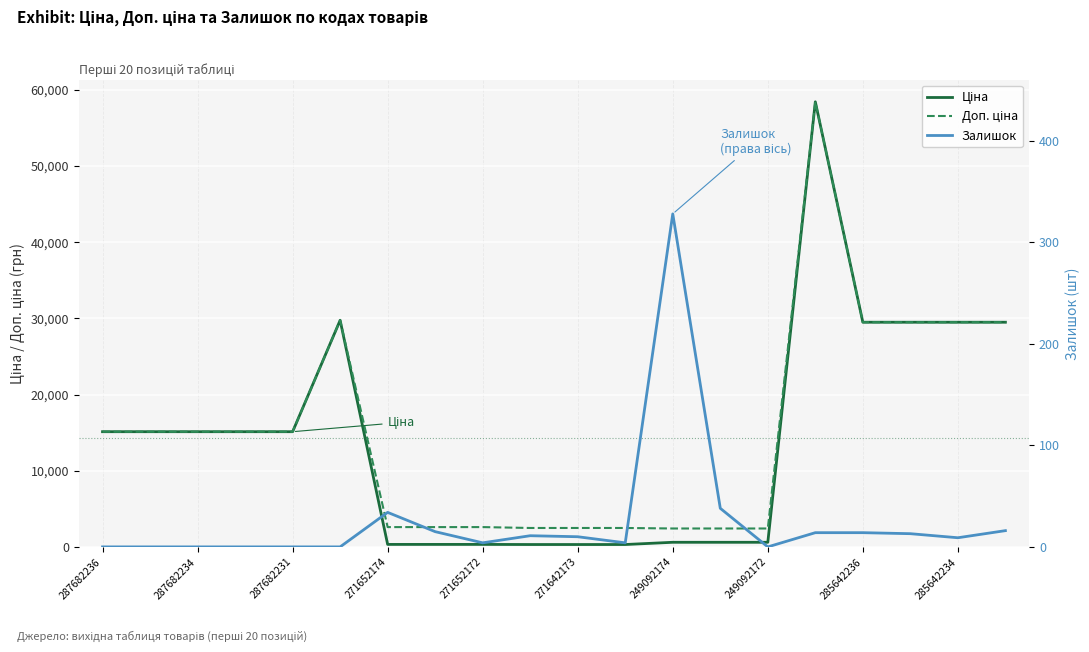

What value does the Доп. ціна series have at 11?

2482.4